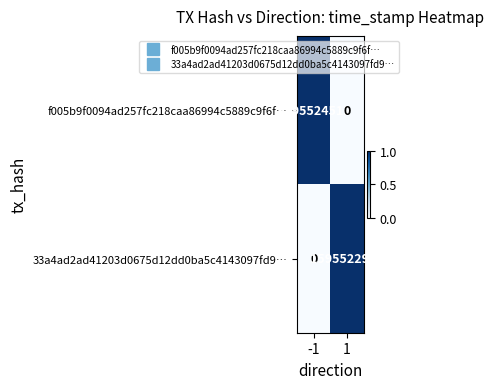

Which series has the largest total across all categories?

f005b9f0094ad257fc218caa86994c5889c9f6f…